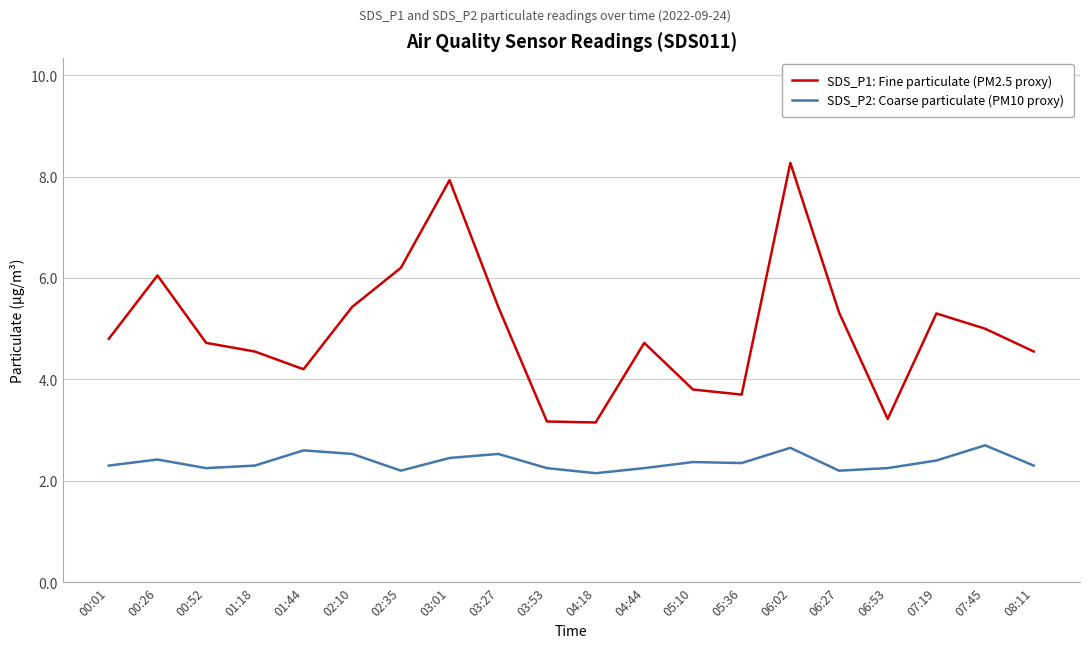

At which label does SDS_P1: Fine particulate (PM2.5 proxy) first exceed 4?

00:01